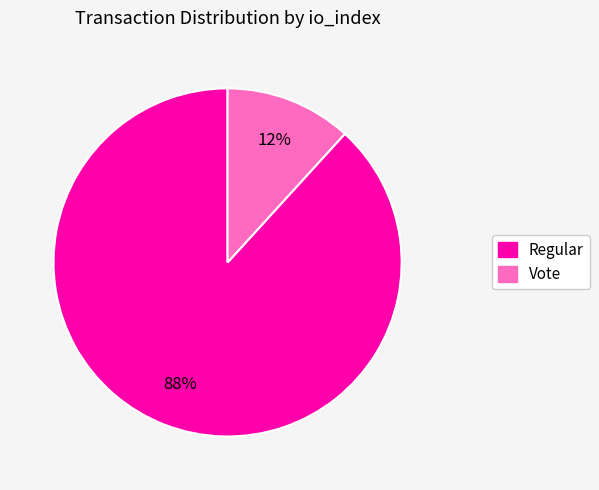

Do Regular and Vote together represent more than half of the pie?

Yes